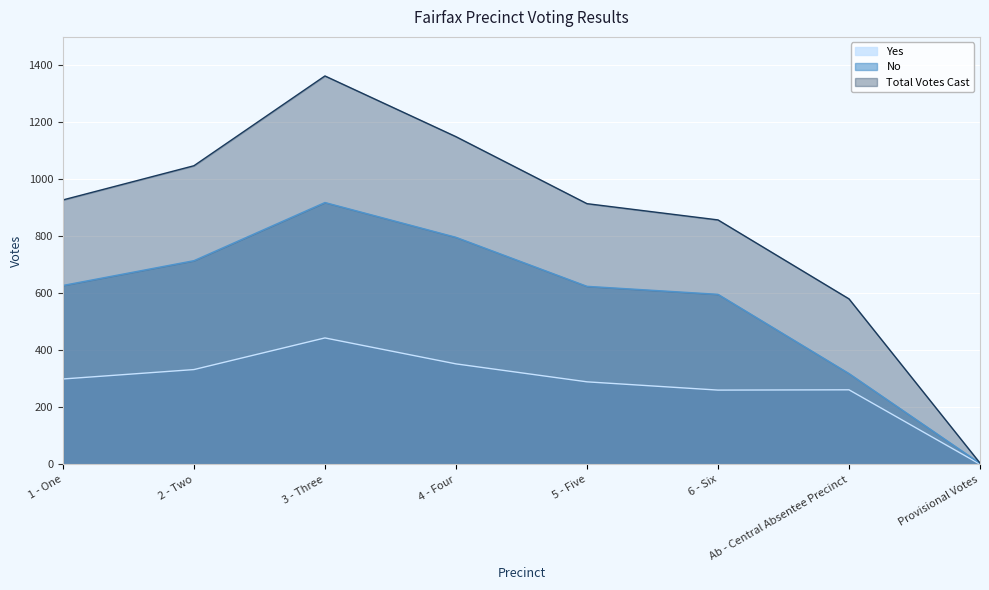

The No series shows 207 at Ab - Central Absentee Precinct. True or false?

False